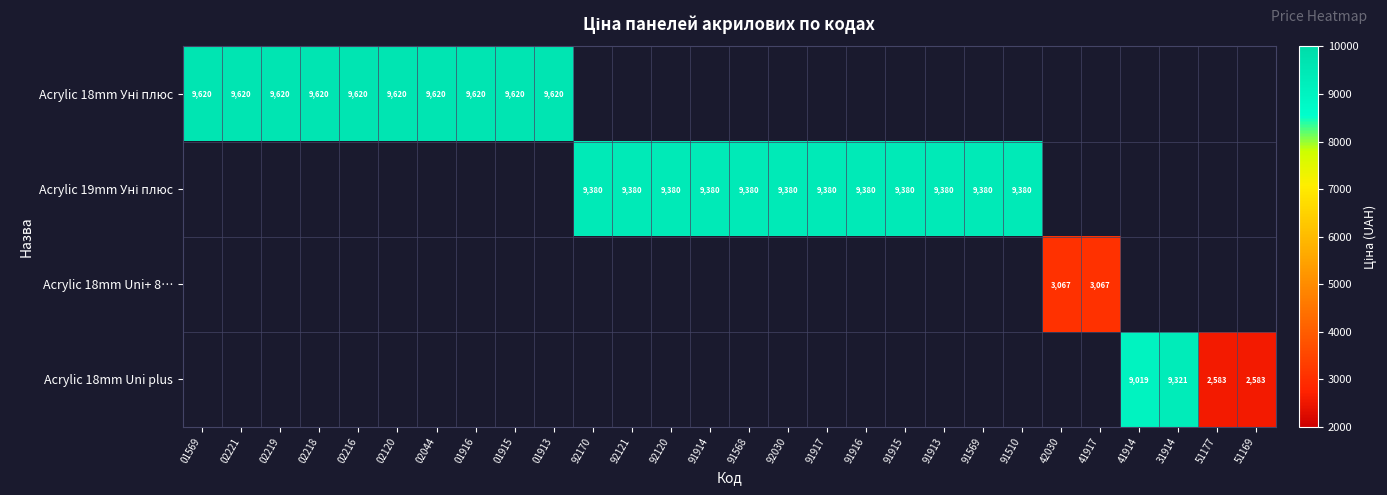

Rank the series by their maximum value, from highest to lowest.

Acrylic 18mm Уні плюс, Acrylic 19mm Уні плюс, Acrylic 18mm Uni plus, Acrylic 18mm Uni+ 8…